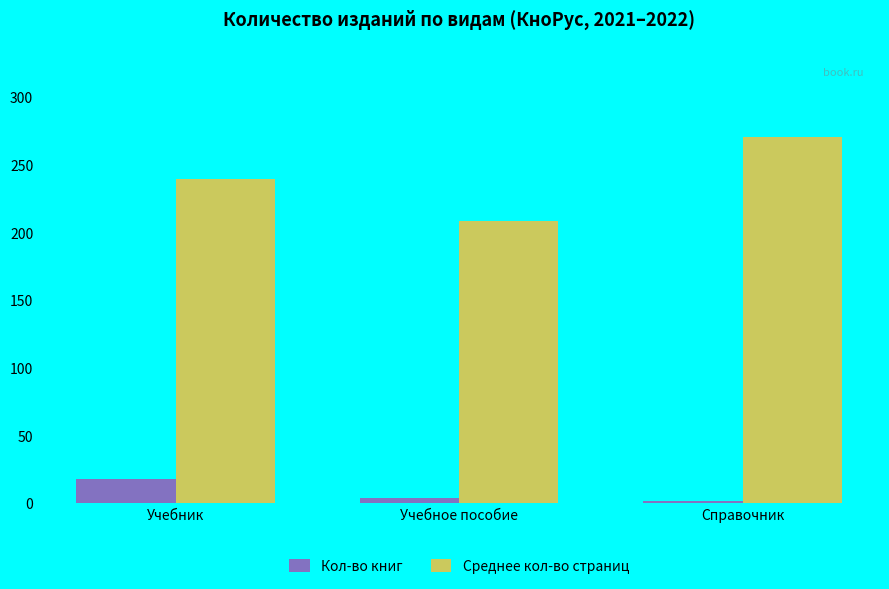

Which series has the largest range (max minus min)?

Среднее кол-во страниц